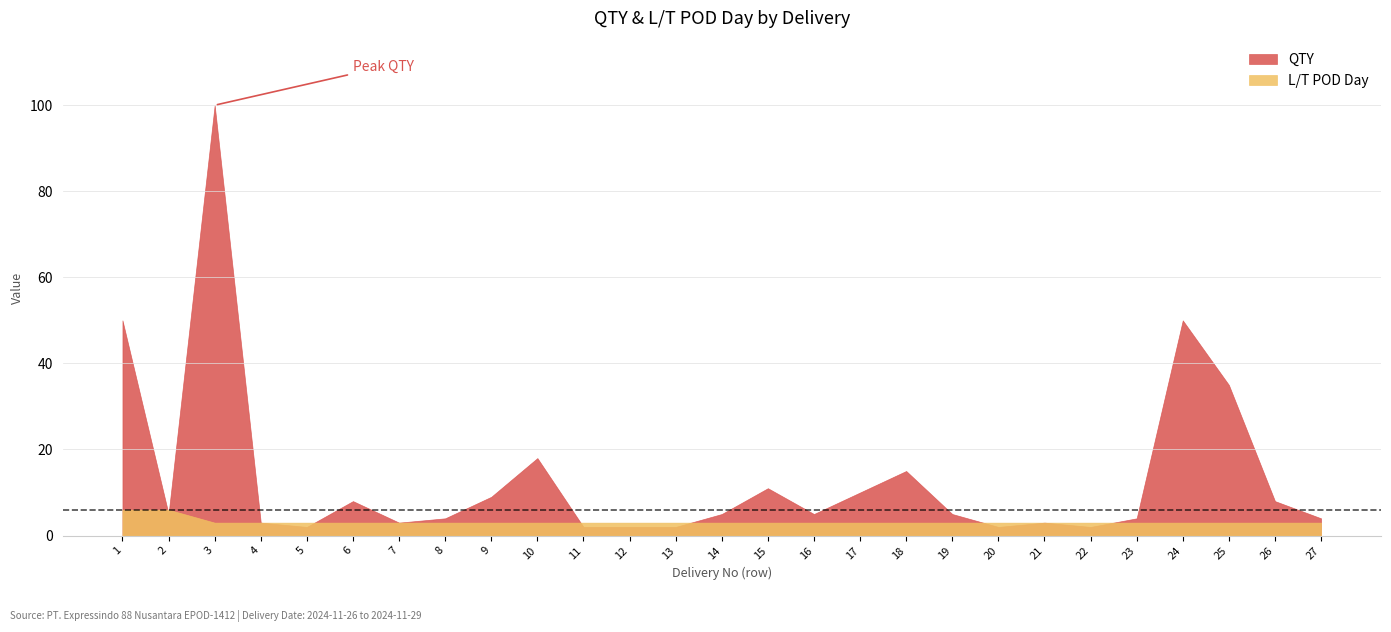

What is the maximum value shown in the chart?

100